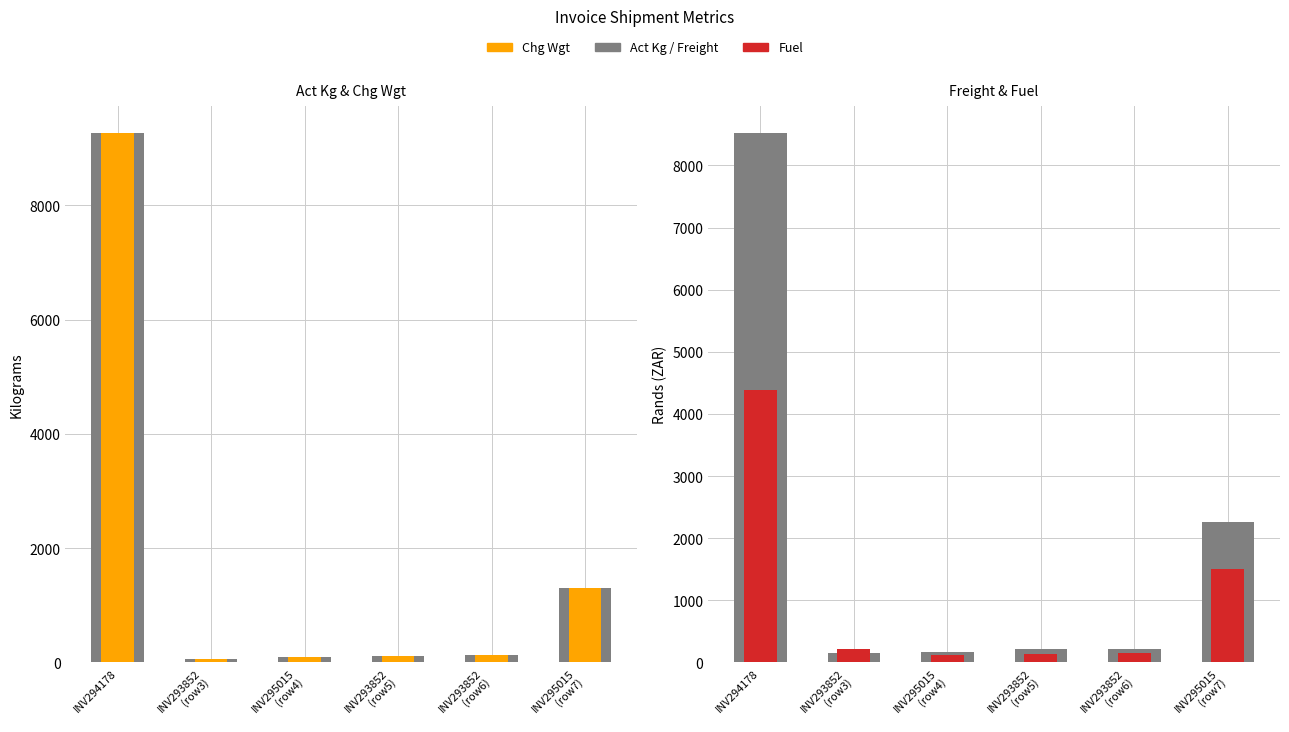

What is the difference between the second highest and second lowest values in the Chg Wgt series?

1195.0